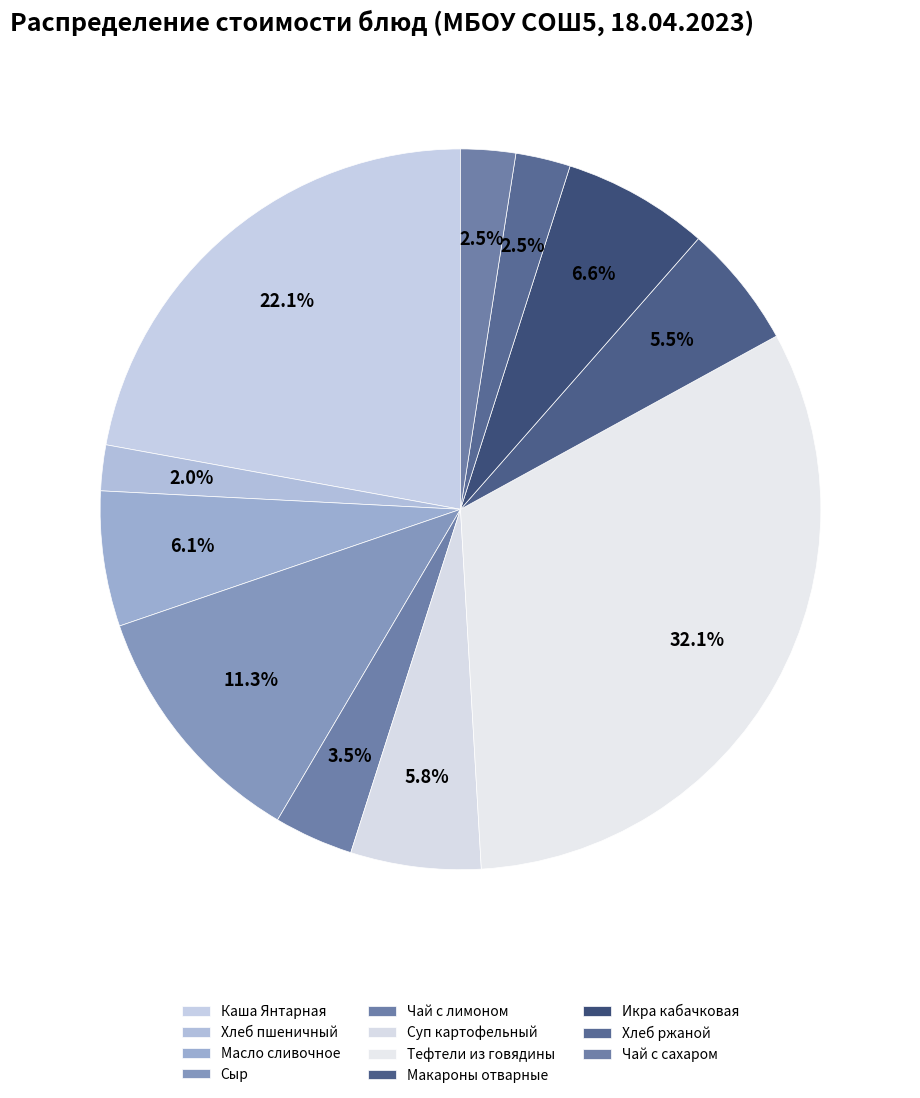

Is Масло сливочное the majority of the pie?

No